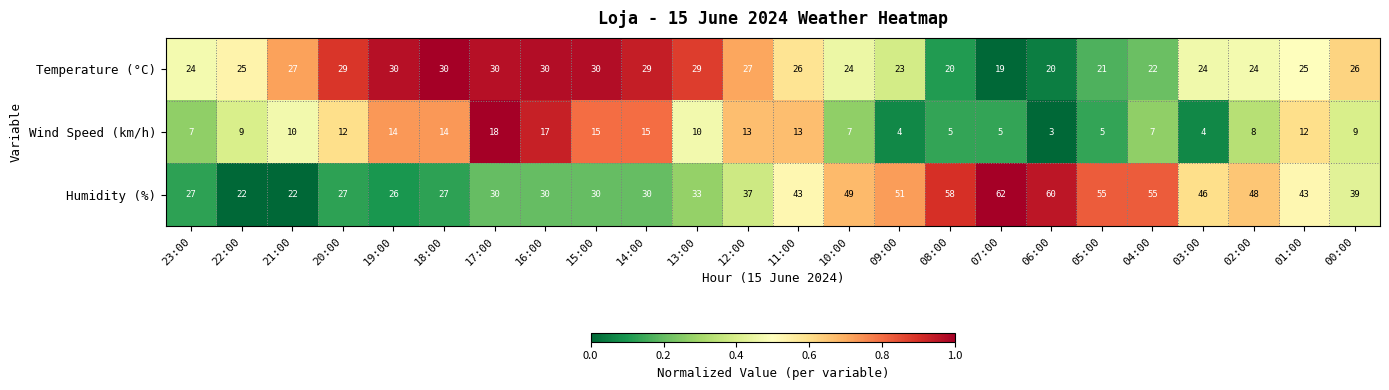

What is the average value of the Wind Speed (km/h) series?

10